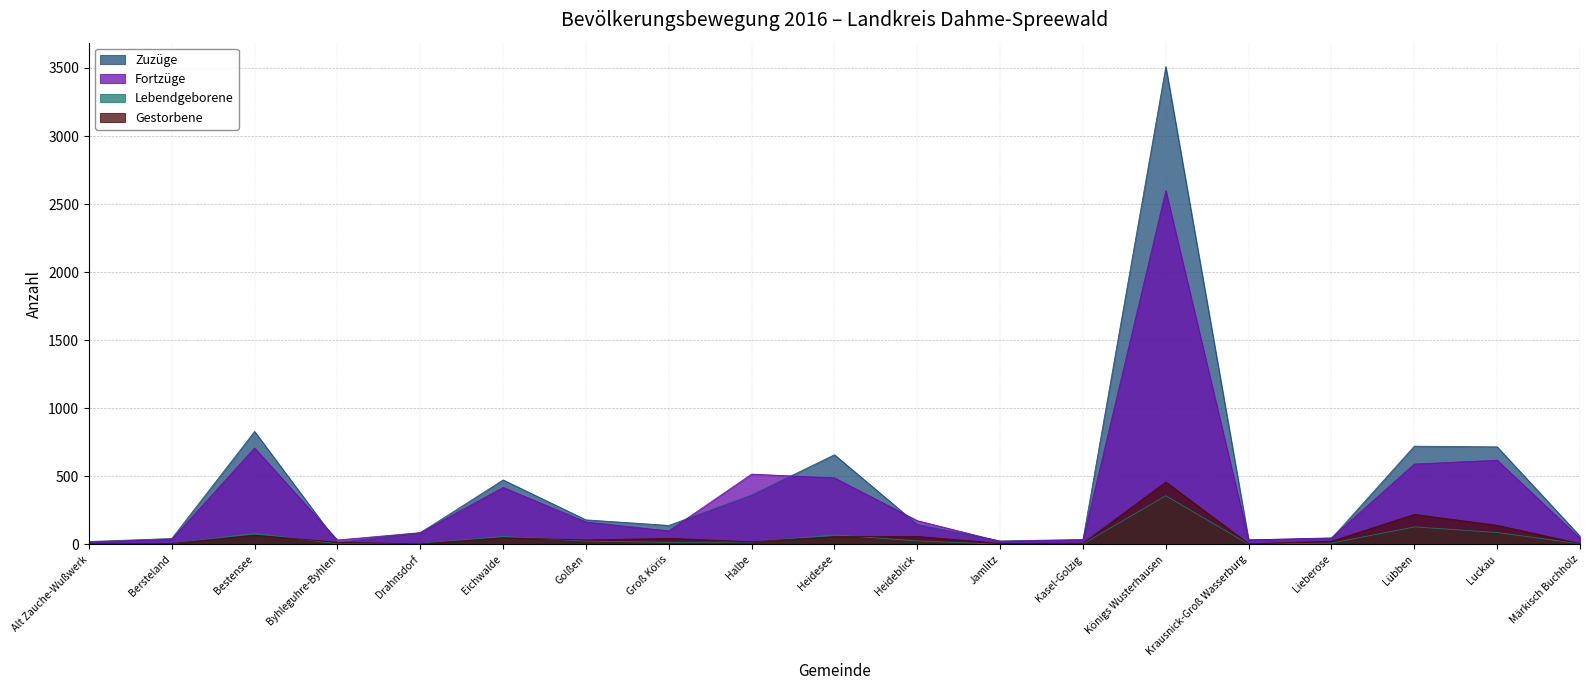

What is the highest value of the Fortzüge series?

2599